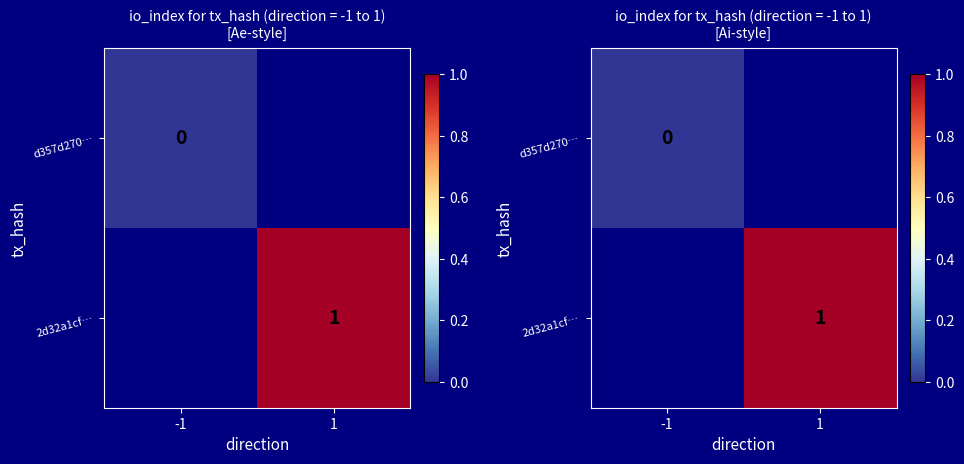

How many series are shown in this chart?

2